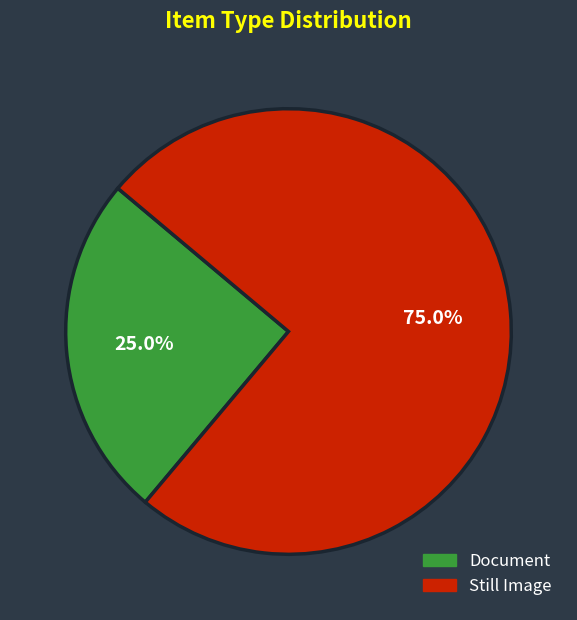

Is there any slice that represents more than half of the pie?

Yes